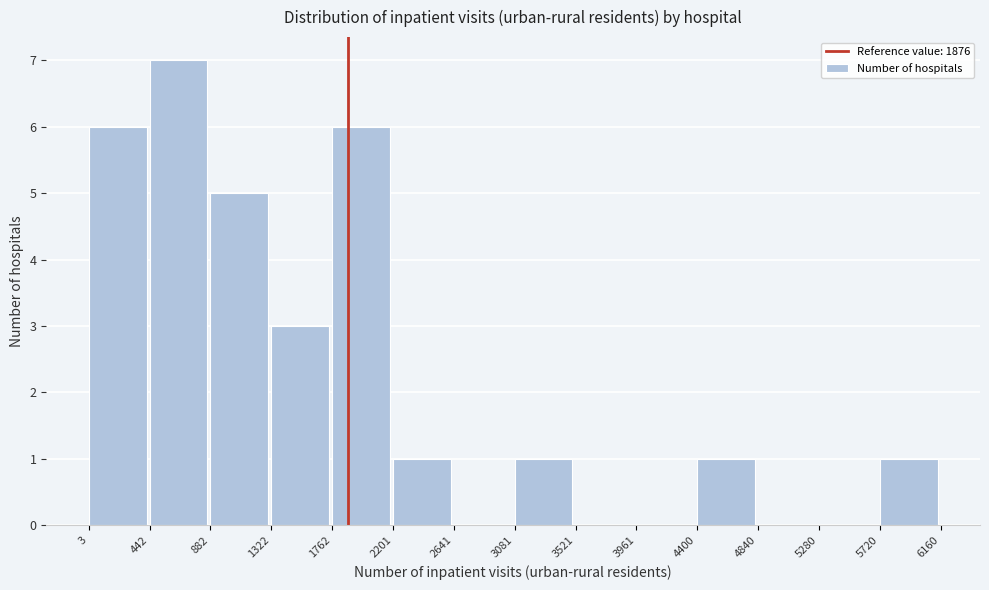

Reading left to right, list every bar in this chart as the range it spans on the x-axis followed by its height. The values are not printed on the chart, so give them approximately, as read against the axis.

3 to 442: 6
442 to 882: 7
882 to 1322: 5
1322 to 1762: 3
1762 to 2201: 6
2201 to 2641: 1
2641 to 3081: 0
3081 to 3521: 1
3521 to 3961: 0
3961 to 4400: 0
4400 to 4840: 1
4840 to 5280: 0
5280 to 5720: 0
5720 to 6160: 1